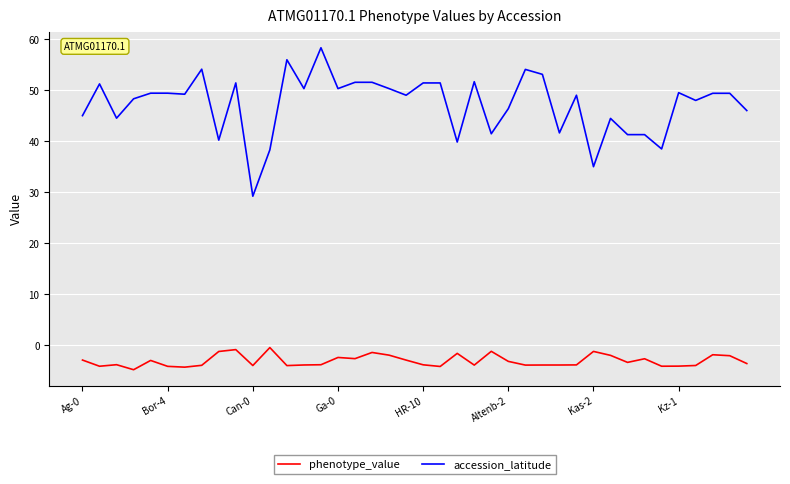

At how many categories does at least one series exceed 0?

40